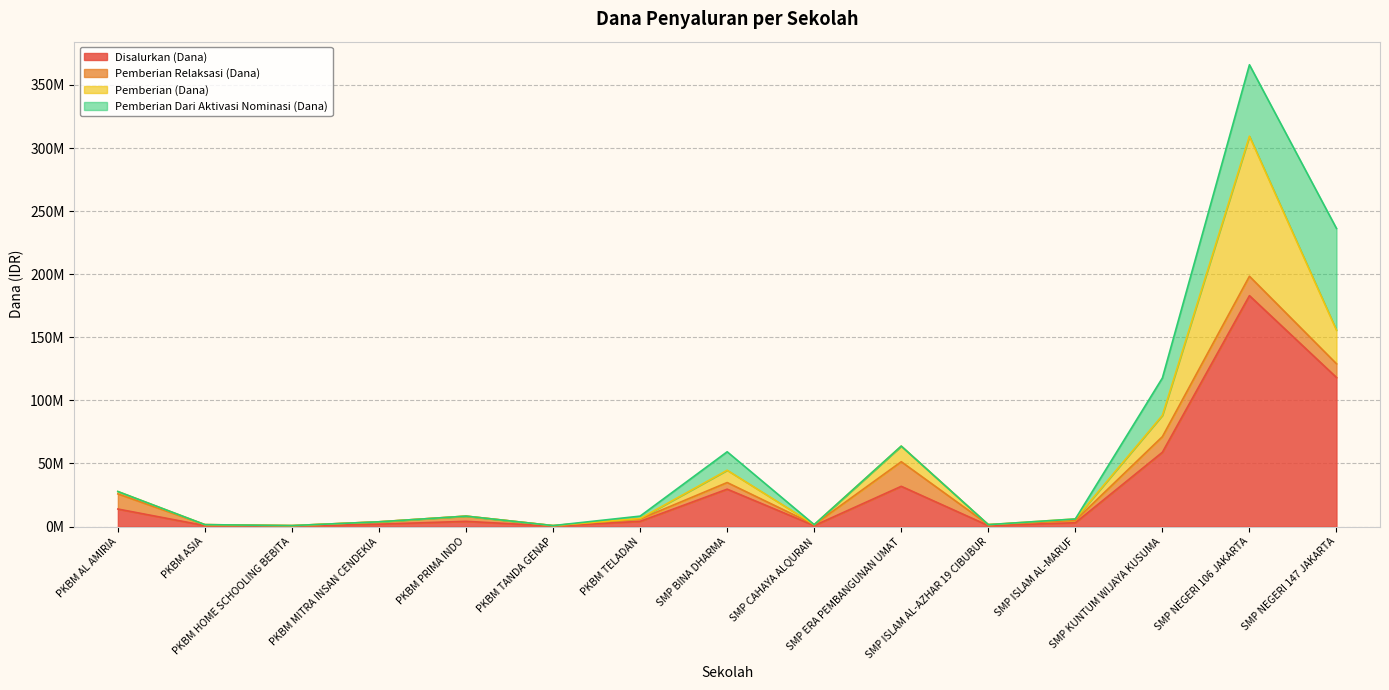

At which label is Pemberian (Dana) closest to 55500000?

SMP NEGERI 147 JAKARTA